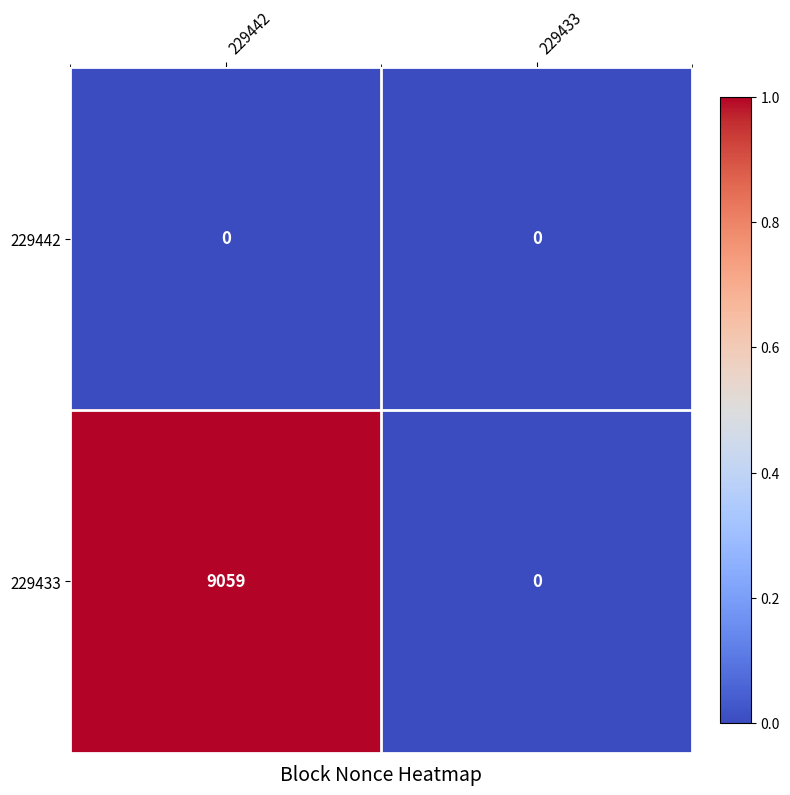

What is the difference between the maximum and minimum values in the 229433 series?

9059